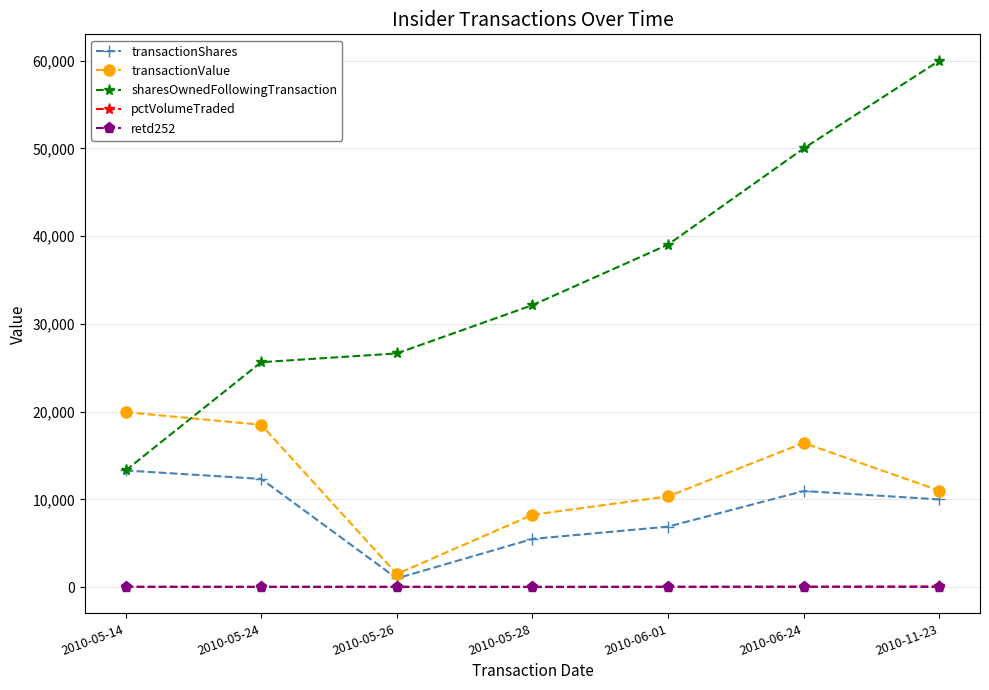

Where is transactionShares nearest to the value 7150?

2010-06-01